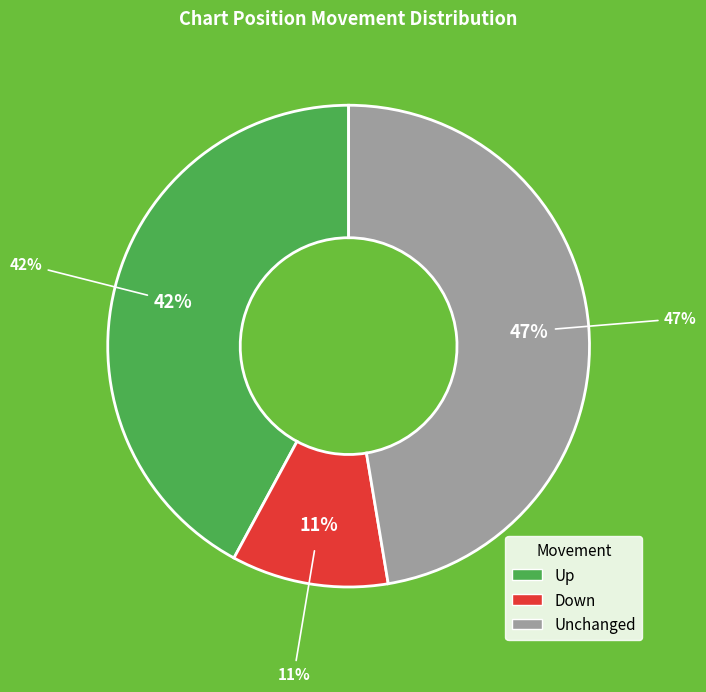

What percentage is the - slice, to the nearest percent?

47%